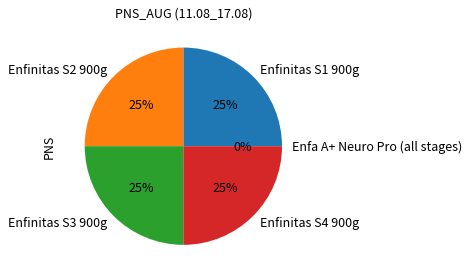

What percentage is the Enfinitas S2 900g slice, to the nearest percent?

25%